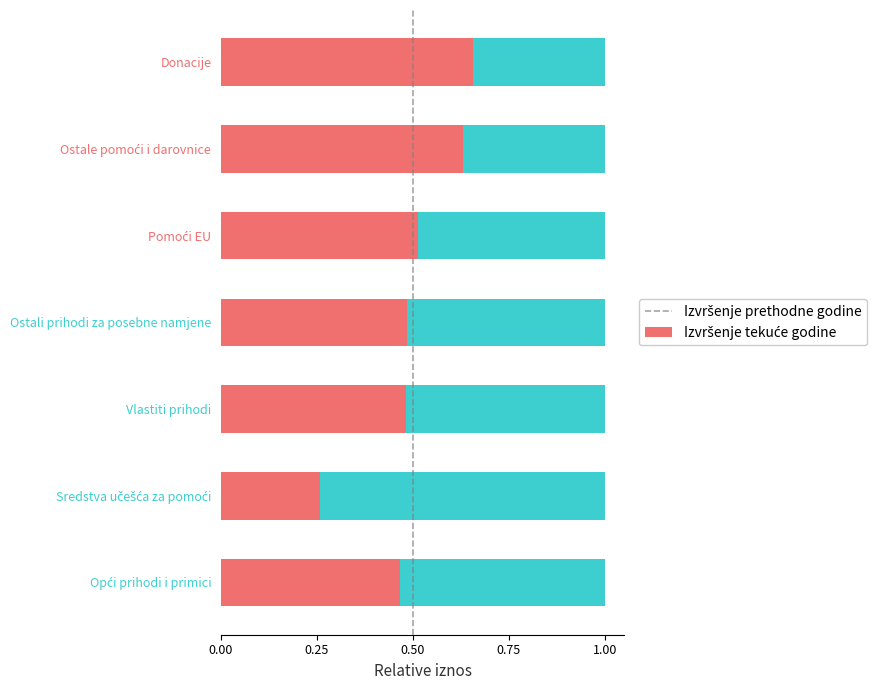

What is the total value across all series at Donacije?

1.0